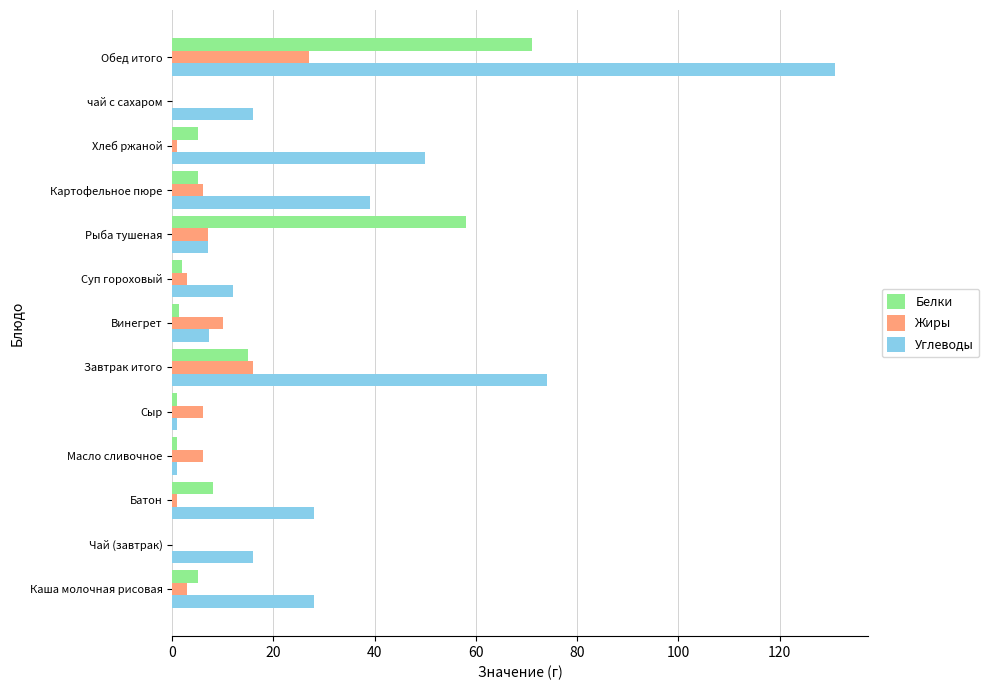

What is the sum of all Углеводы values?

410.3